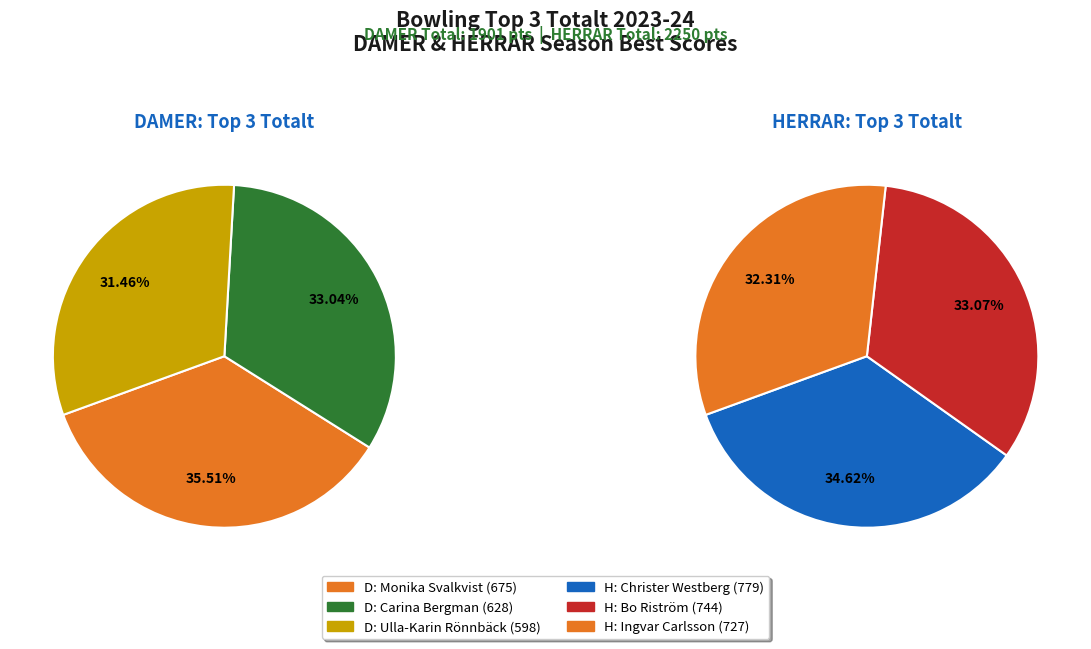

Which slice is the smallest?

Ulla-Karin Rönnbäck